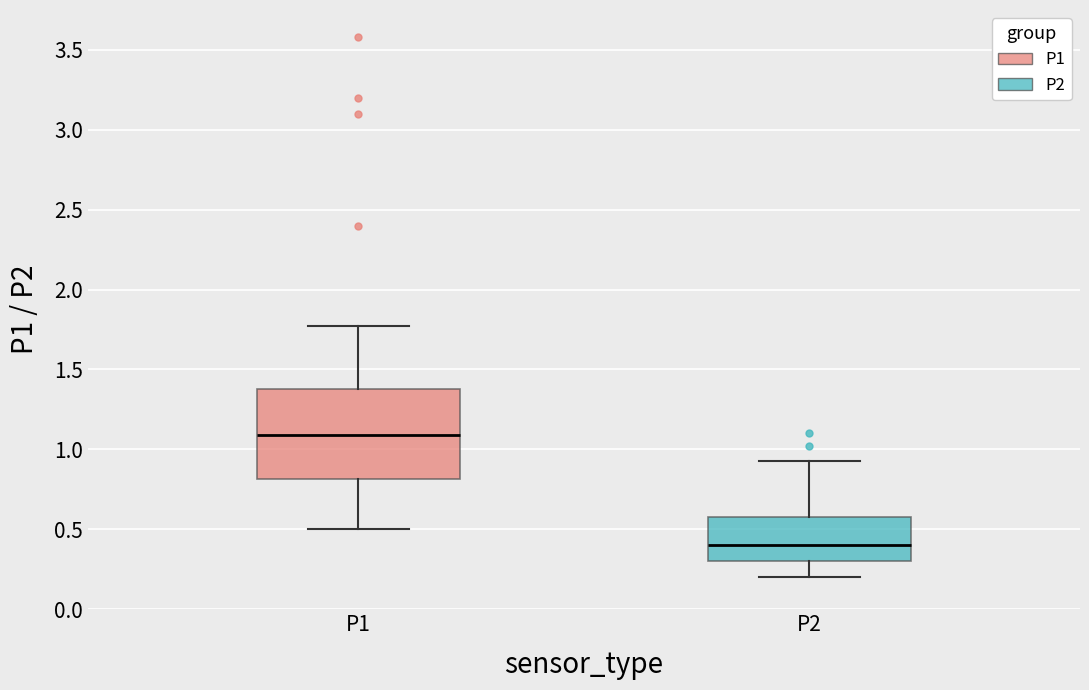

Reading left to right, read every box against the y-axis: the position of its median line, the range the box covers, and the ends of its whiskers. The values are not printed on the chart, so give them approximately, as read against the axis.

P1: median 1.10, box 0.80 to 1.40, whiskers 0.50 to 1.75
P2: median 0.40, box 0.30 to 0.60, whiskers 0.20 to 0.95